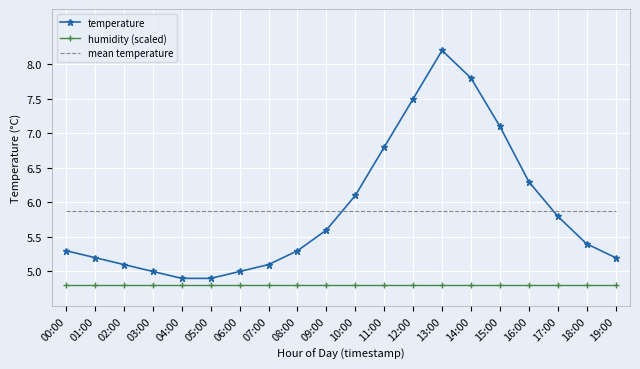

Between 08:00 and 10:00, which series saw the biggest shift?

temperature